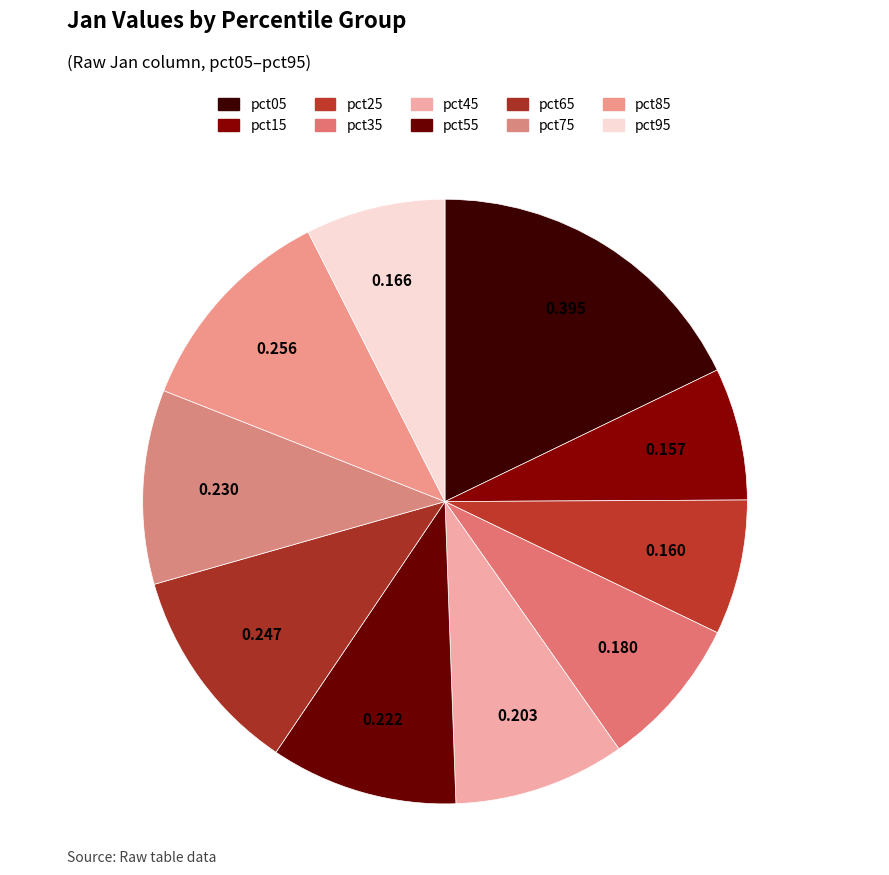

The pct55 slice represents 20% of the pie. True or false?

False